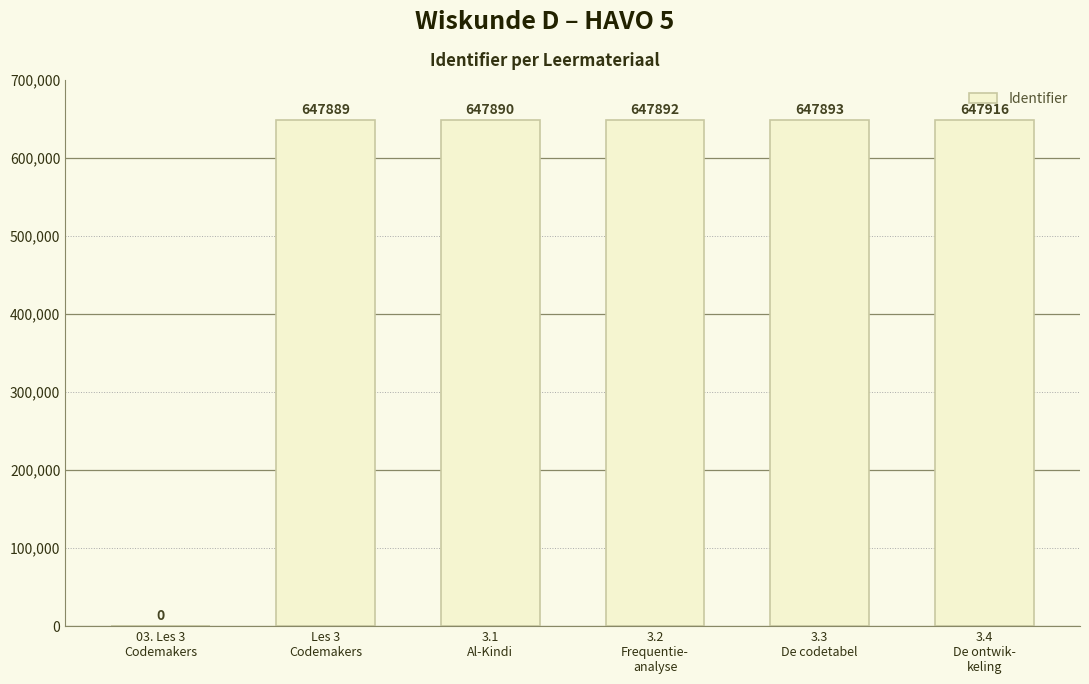

The value at 03. Les 3
Codemakers is 0. True or false?

True